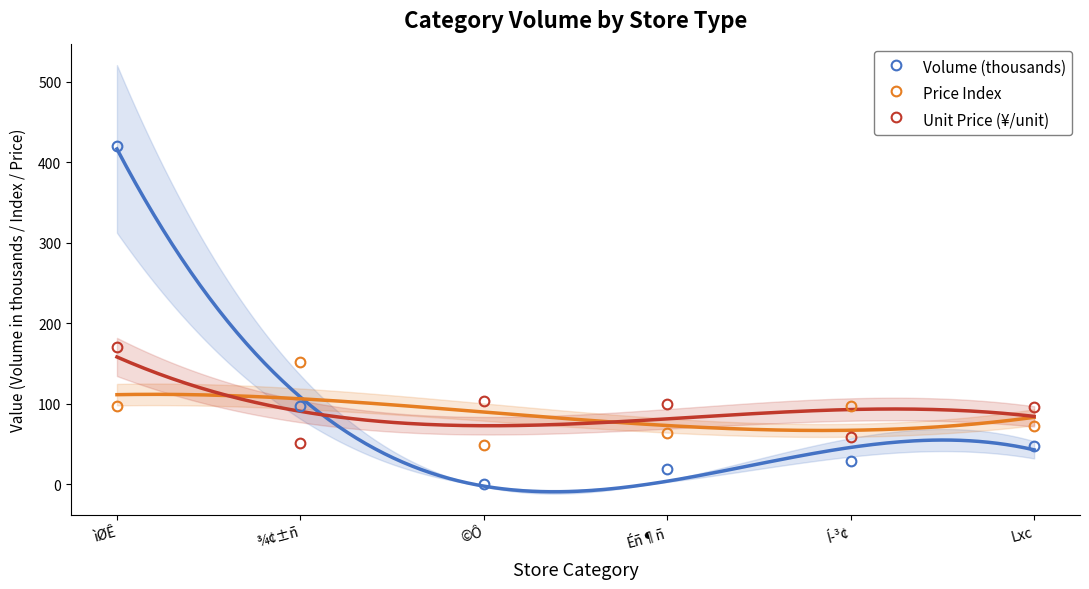

Between ¾¢±ñ and Í­³¢, which is larger?

¾¢±ñ